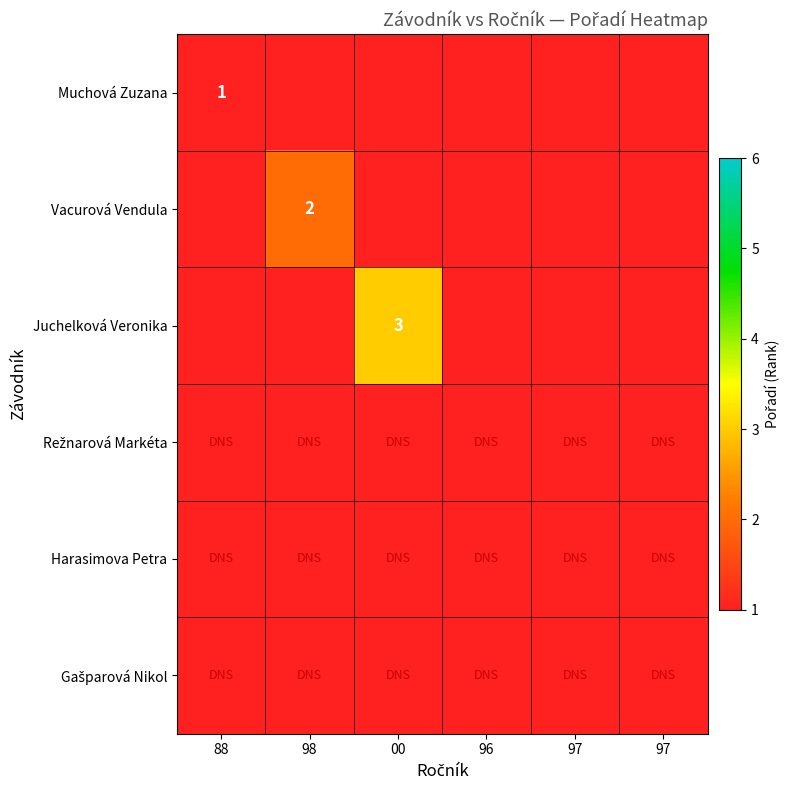

How many series are shown in this chart?

6